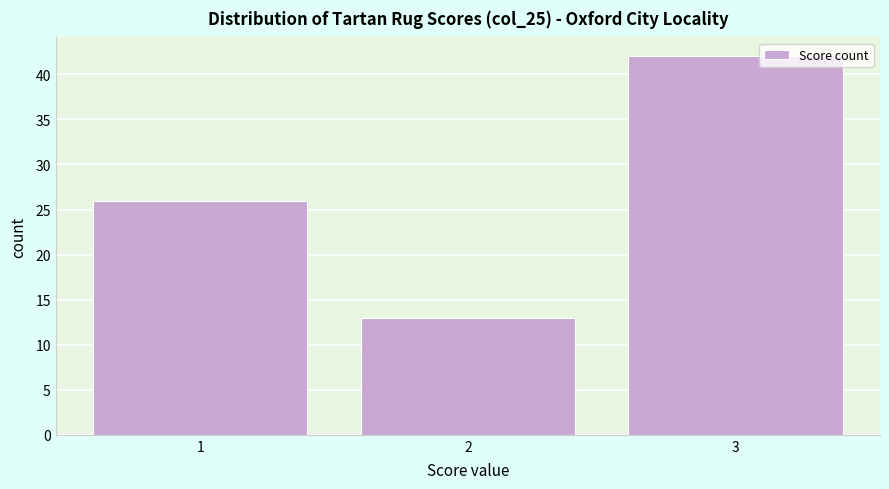

Reading left to right, transcribe this chart: for each bar, give the range it covers on the x-axis and its height. The values are not printed on the chart, so give them approximately, as read against the axis.

0.5 to 1.5: 26
1.5 to 2.5: 13
2.5 to 3.5: 42